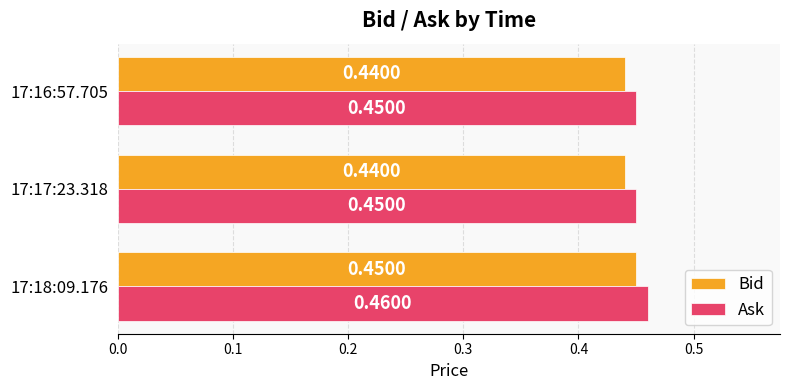

At 17:17:23.318, list the series in order from largest to smallest.

Ask, Bid